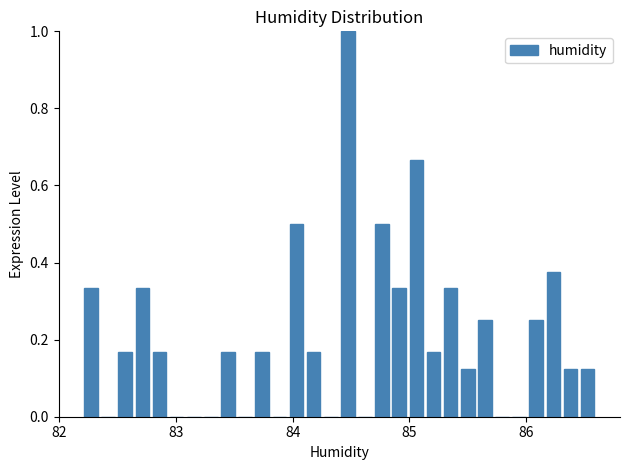

Around what value on the x-axis is the tallest bar? Give the approximate position of its centre, as read against the axis.

84.5